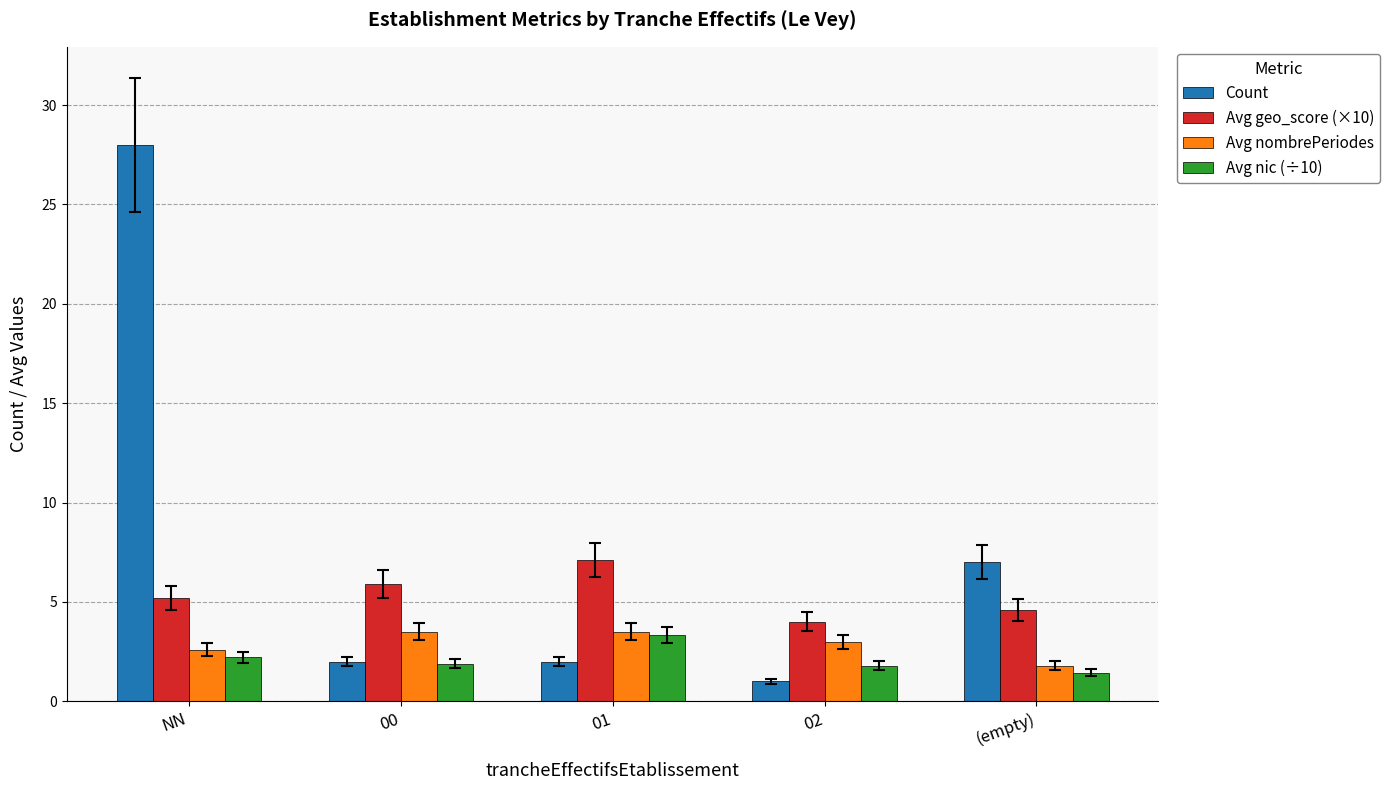

How many groups of bars are there?

5